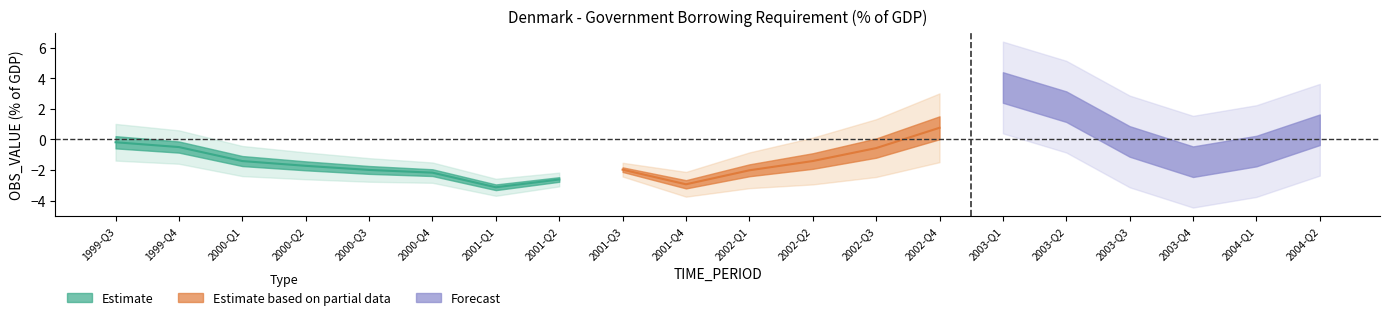

What is the sum of the values at 2002-Q1 and 2004-Q1?

-2.8